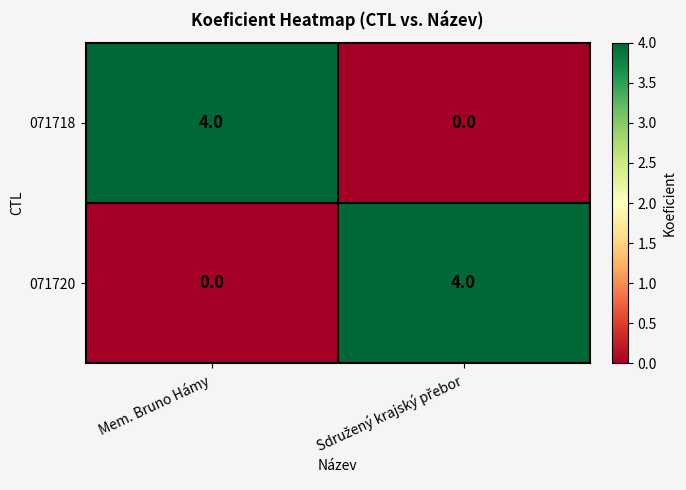

Is it true that 071718 equals 4 at Mem. Bruno Hámy?

True